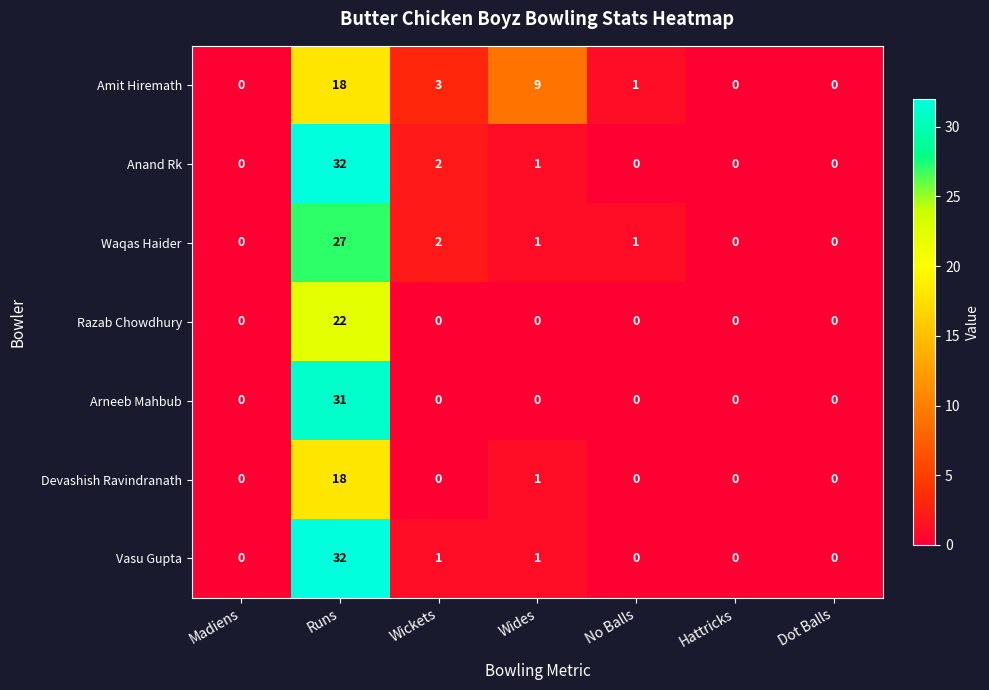

What is the maximum value shown in the chart?

32